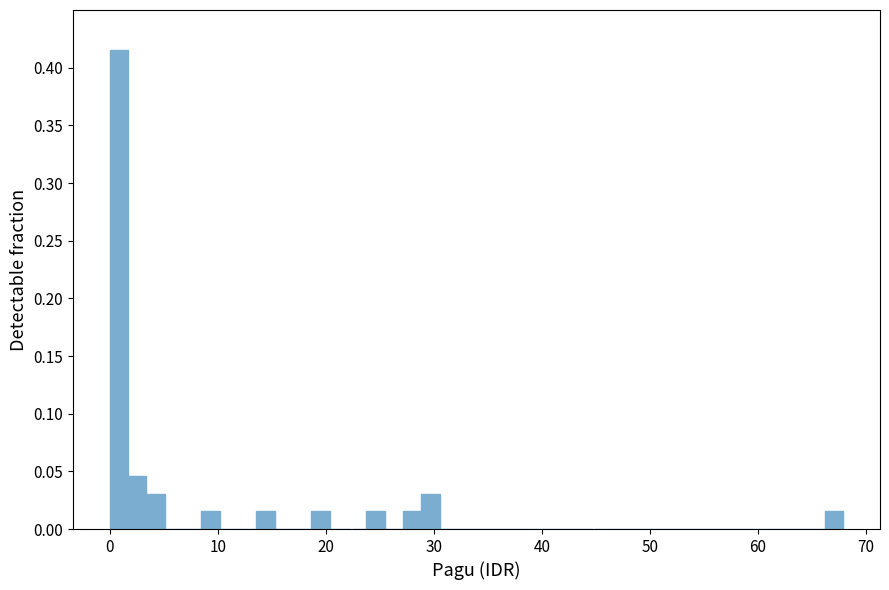

Read against the x-axis, roughly where is the centre of the tallest bar?

1